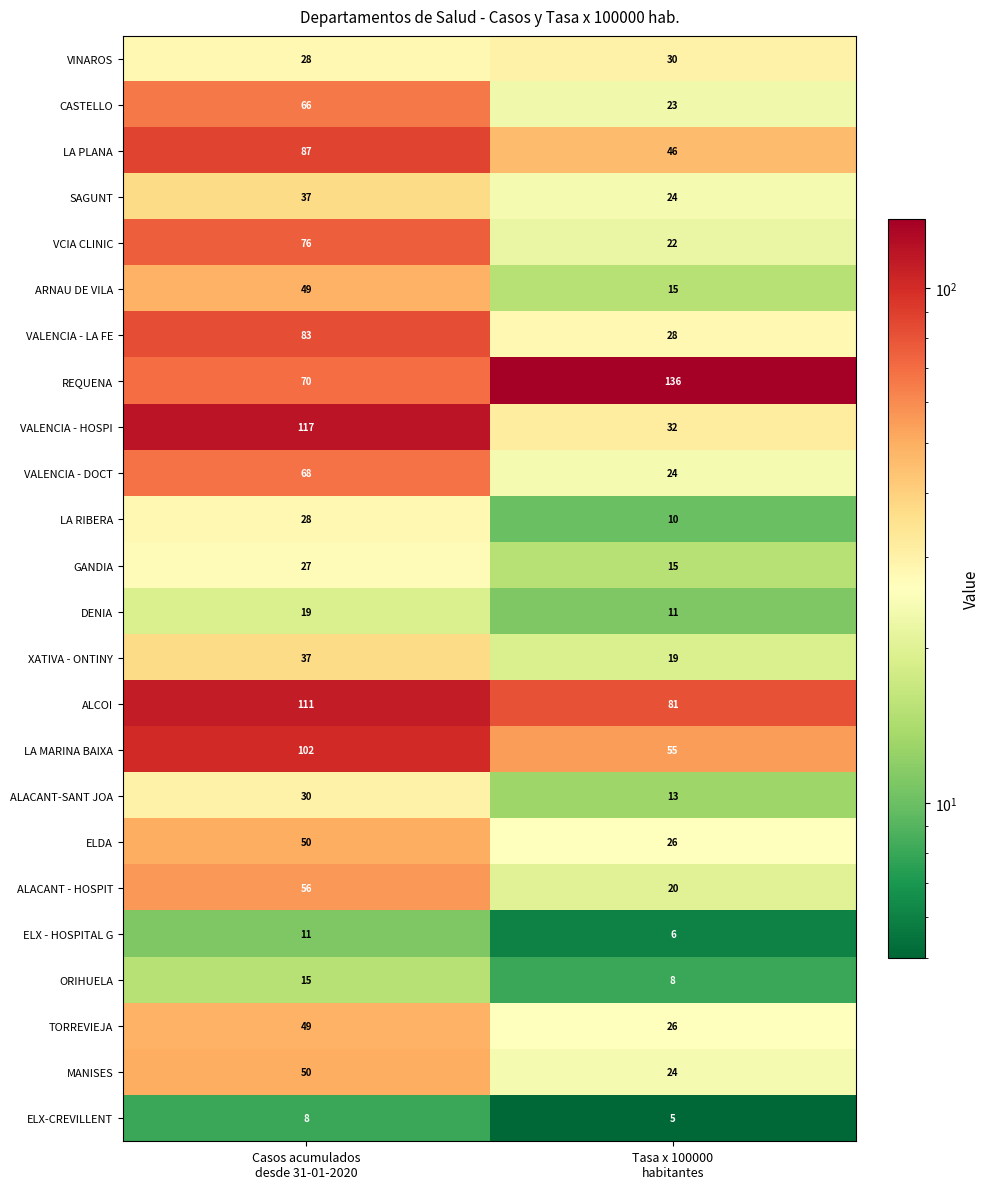

What is the maximum value shown in the chart?

136